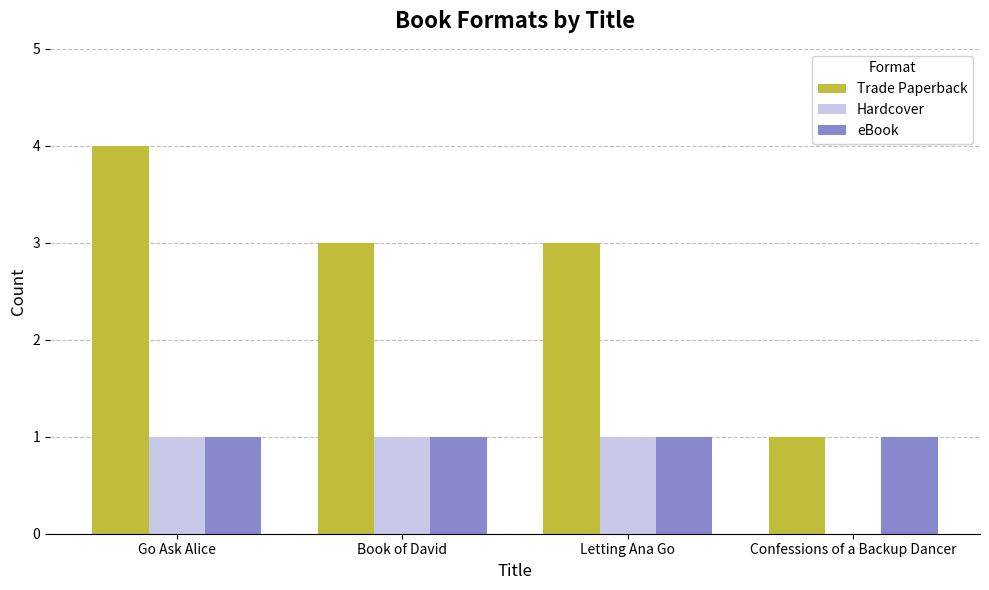

What is the average value of the Trade Paperback series?

3